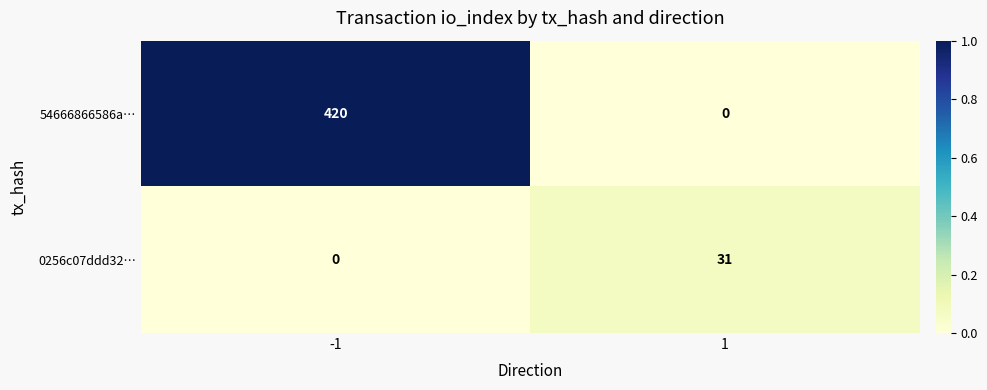

Reading left to right, extract all data points from this chart.

54666866586a…: -1=420	1=0
0256c07ddd32…: -1=0	1=31